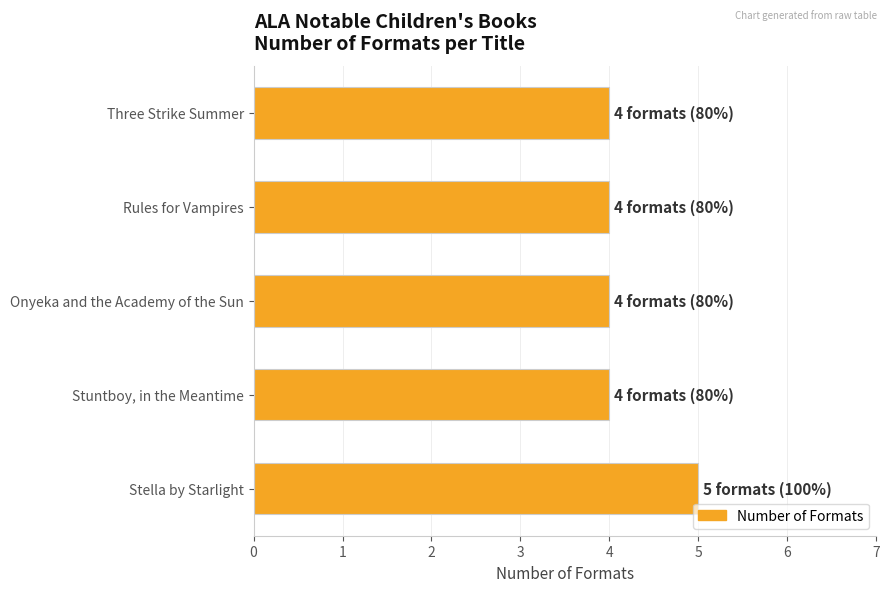

Which label corresponds to the largest value in the chart?

Stella by Starlight